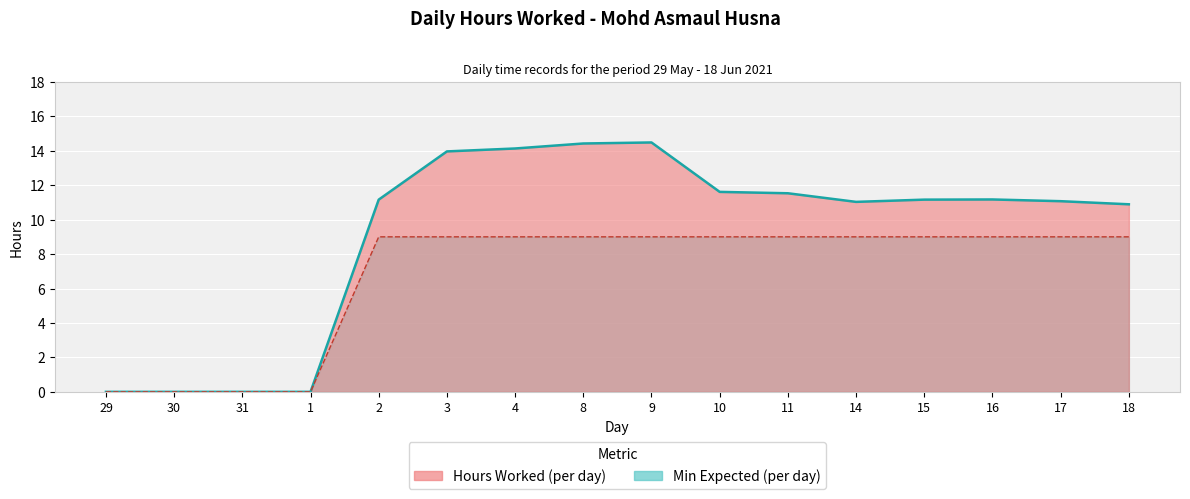

Rank the categories by Hours Min value from lowest to highest.

29, 30, 31, 1, 2, 3, 4, 8, 9, 10, 11, 14, 15, 16, 17, 18